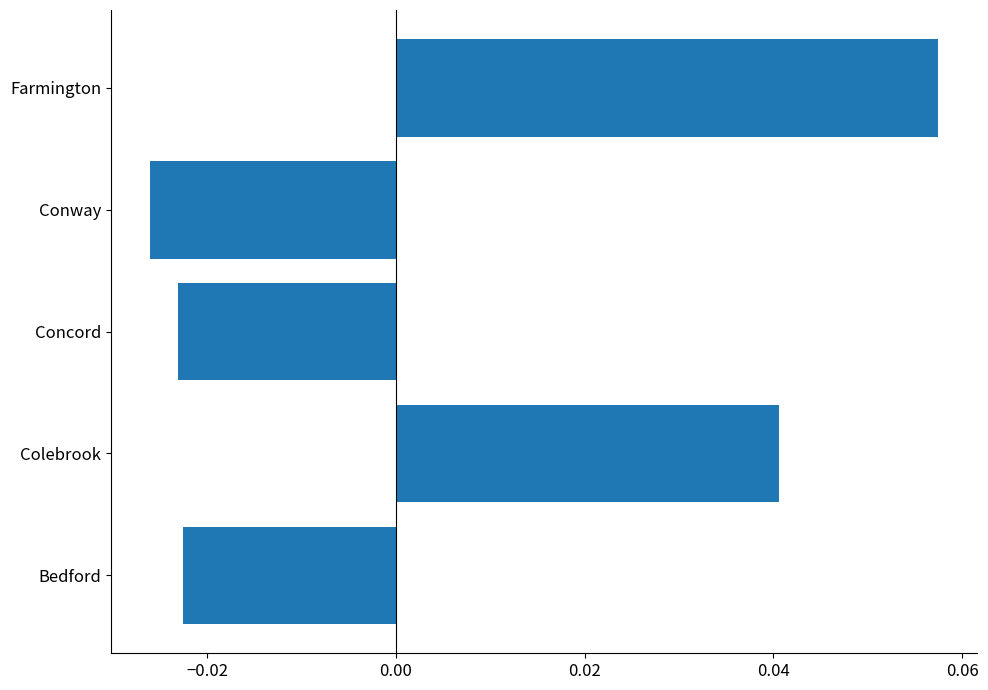

Which category has the lowest value across all series?

Conway